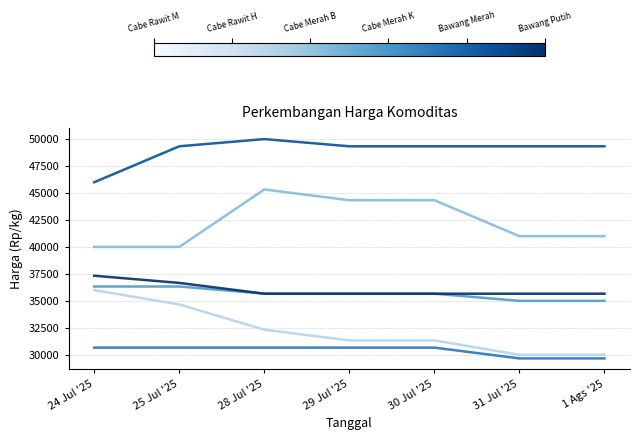

What is the total value across all series at 31 Jul '25?

220667